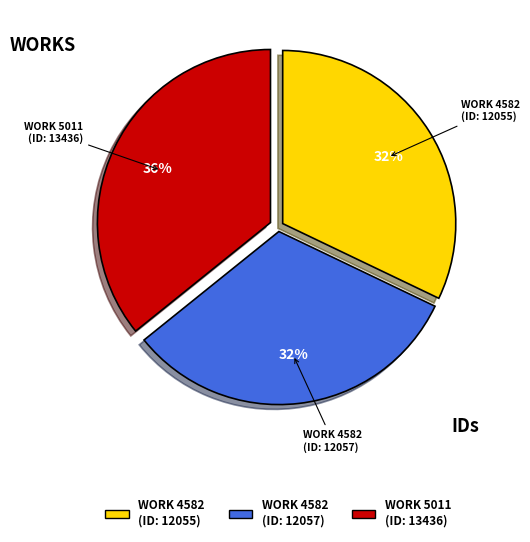

How many segments does this pie chart have?

3